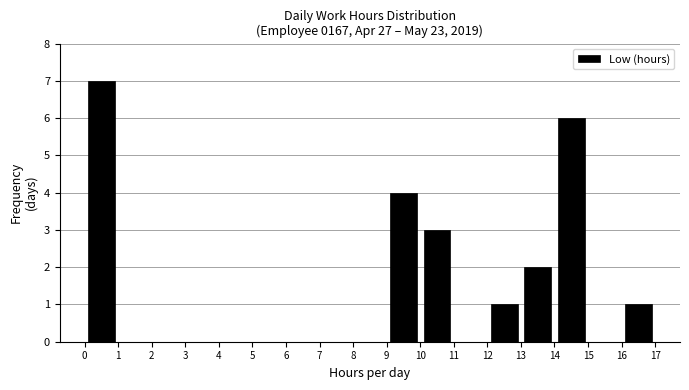

Reading left to right, list every bar in this chart as the range it spans on the x-axis followed by its height. The values are not printed on the chart, so give them approximately, as read against the axis.

0 to 1: 7
1 to 2: 0
2 to 3: 0
3 to 4: 0
4 to 5: 0
5 to 6: 0
6 to 7: 0
7 to 8: 0
8 to 9: 0
9 to 10: 4
10 to 11: 3
11 to 12: 0
12 to 13: 1
13 to 14: 2
14 to 15: 6
15 to 16: 0
16 to 17: 1